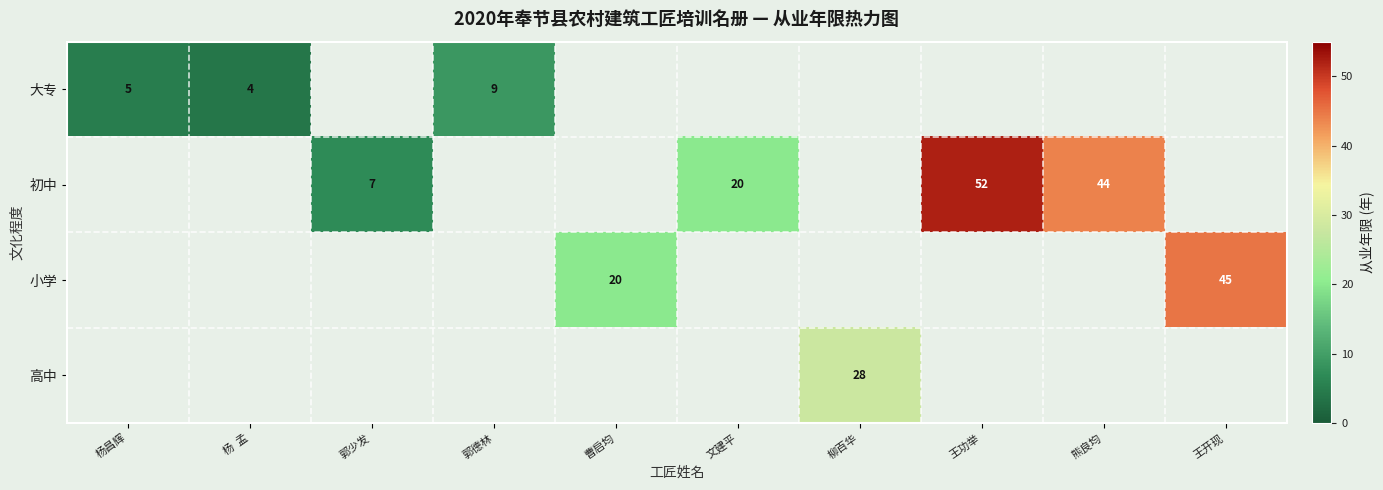

The value of 初中 at 文建平 is 20. True or false?

True